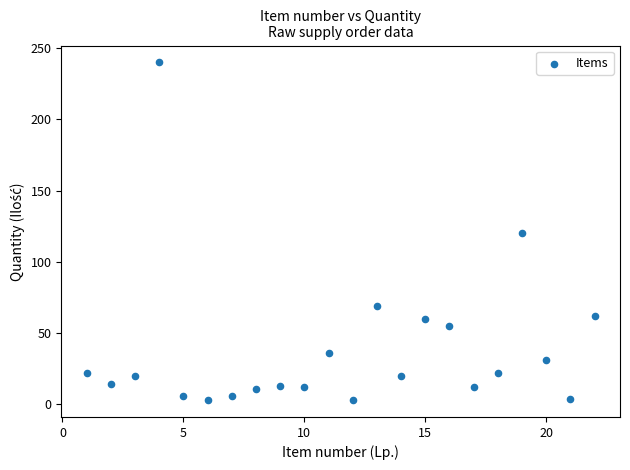

What is the range of X values (max minus min)?

21